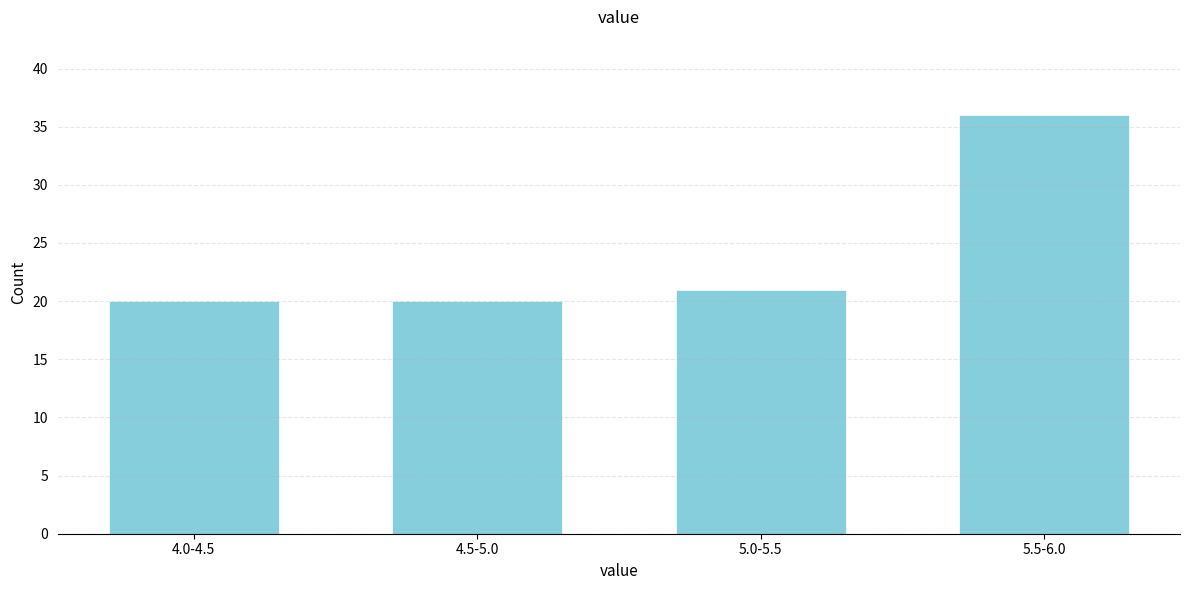

Reading left to right, extract all data points from this chart.

20	20	21	36